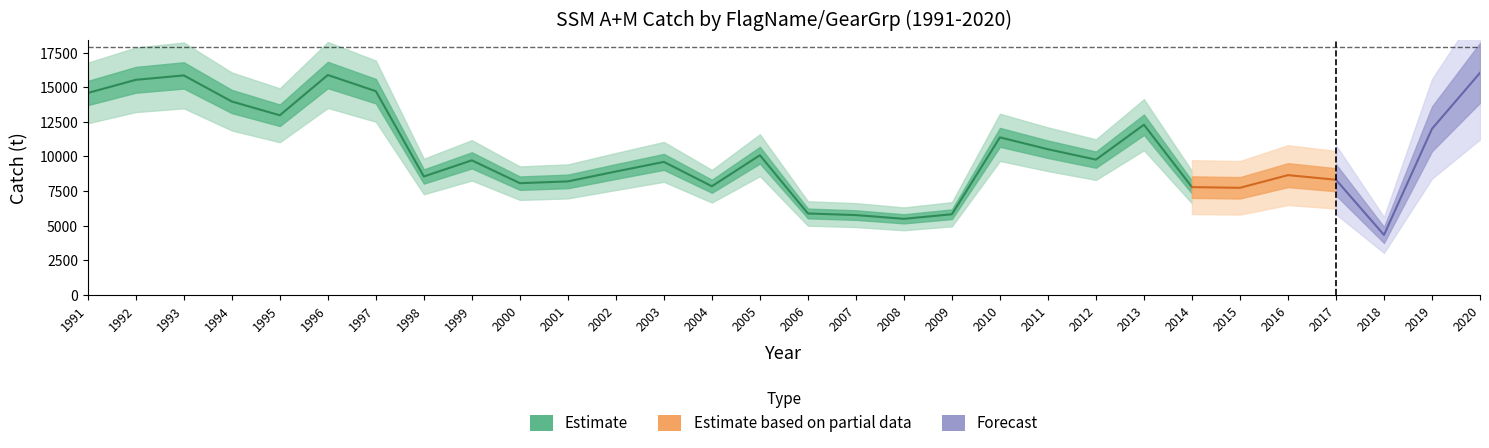

What is the total value across all series at 1993?

15848.1